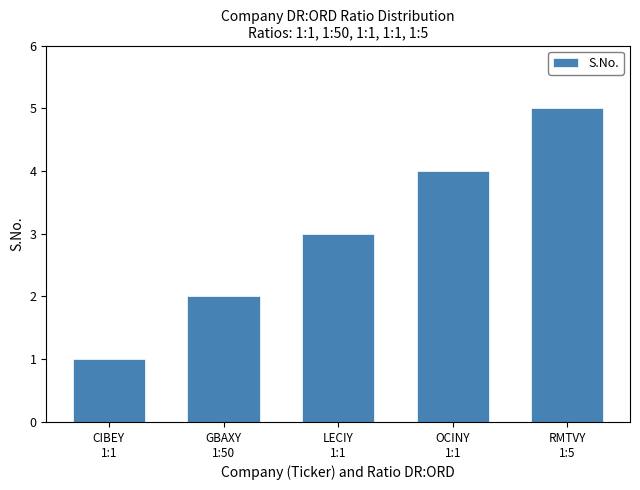

What is the sum of all values?

15